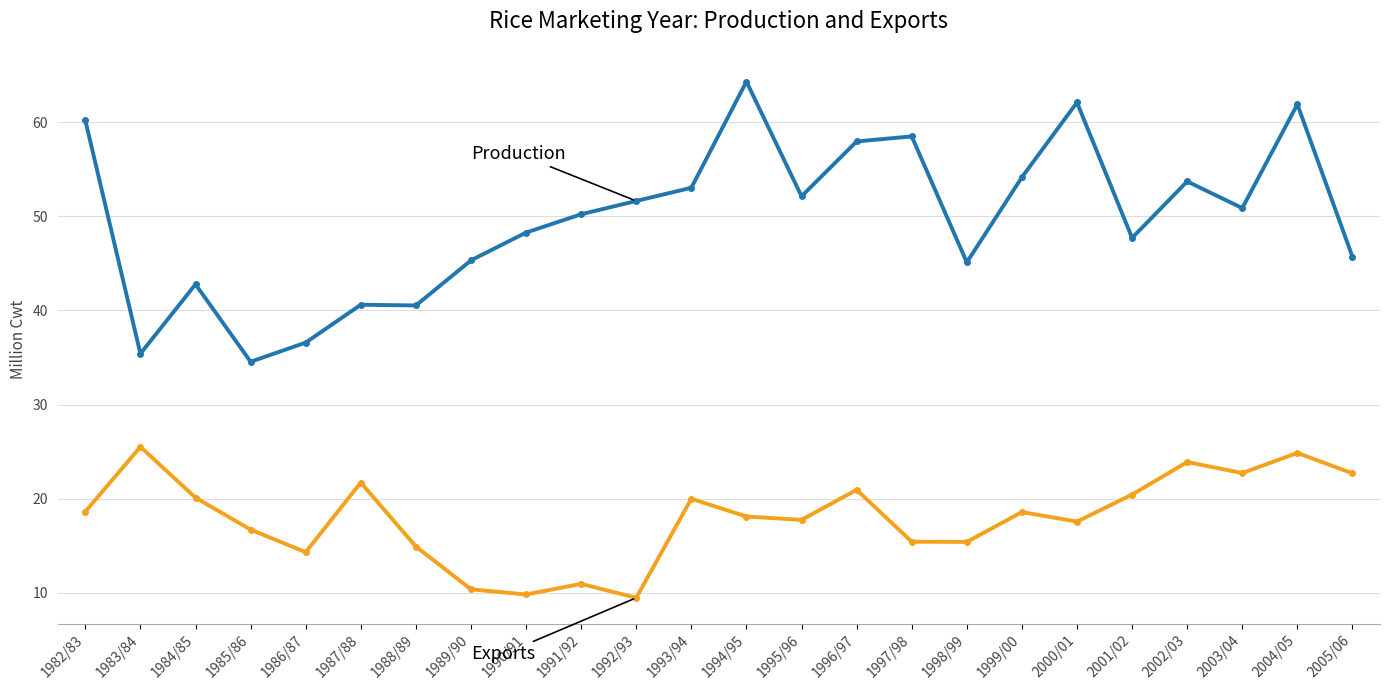

How many categories are shown in the chart?

24